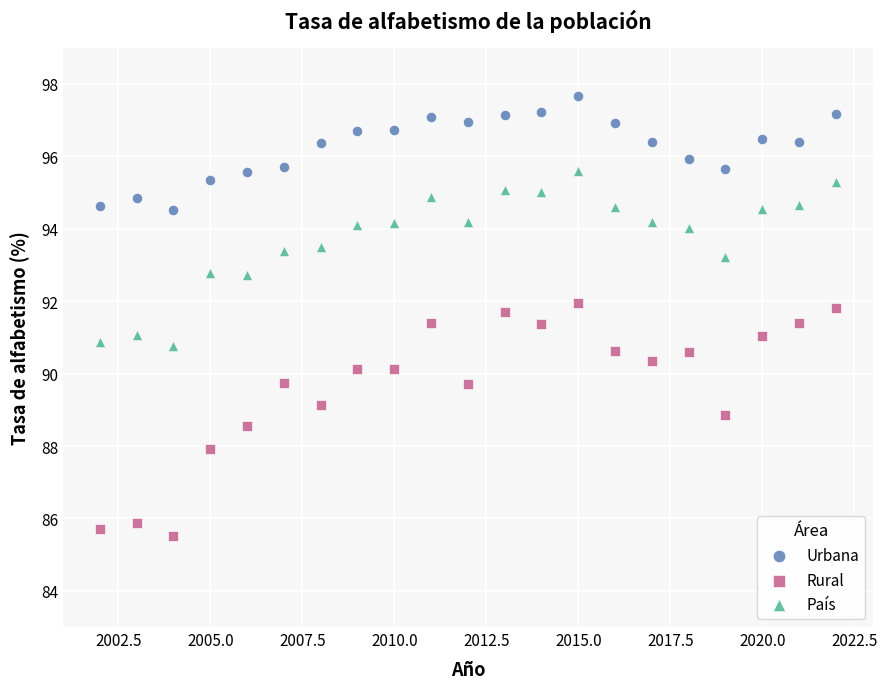

Which series contains the highest Y value?

Urbana